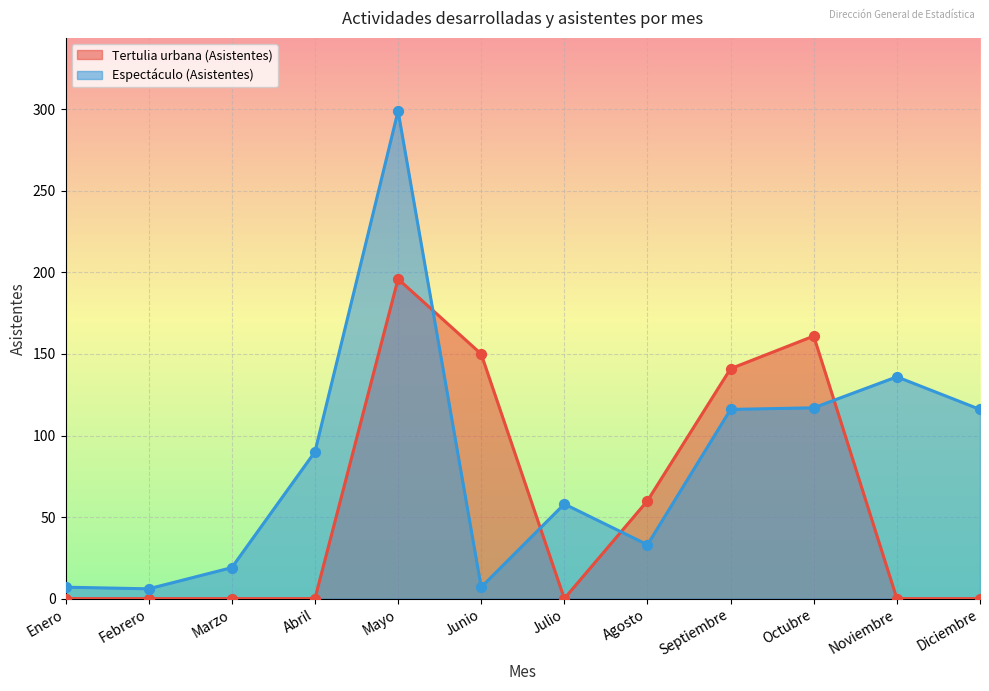

At how many categories does at least one series exceed 203?

1